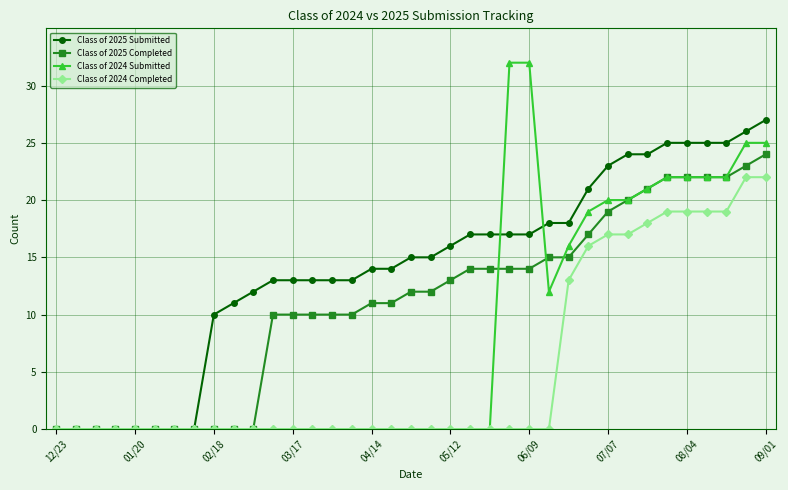

Reading left to right, what are all the values shown in this chart?

Class of 2025 Submitted: 0	0	0	0	0	0	0	0	10	11	12	13	13	13	13	13	14	14	15	15	16	17	17	17	17	18	18	21	23	24	24	25	25	25	25	26	27
Class of 2025 Completed: 0	0	0	0	0	0	0	0	0	0	0	10	10	10	10	10	11	11	12	12	13	14	14	14	14	15	15	17	19	20	21	22	22	22	22	23	24
Class of 2024 Submitted: 0	0	0	0	0	0	0	0	0	0	0	0	0	0	0	0	0	0	0	0	0	0	0	32	32	12	16	19	20	20	21	22	22	22	22	25	25
Class of 2024 Completed: 0	0	0	0	0	0	0	0	0	0	0	0	0	0	0	0	0	0	0	0	0	0	0	0	0	0	13	16	17	17	18	19	19	19	19	22	22